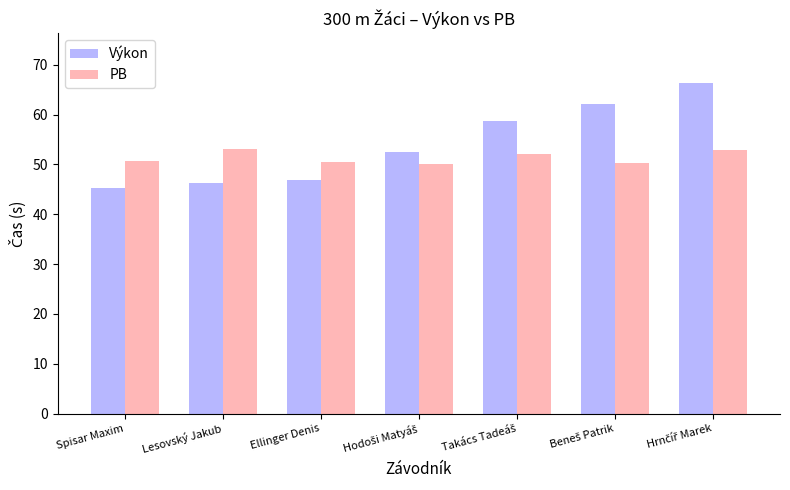

How many bars are there in total?

14